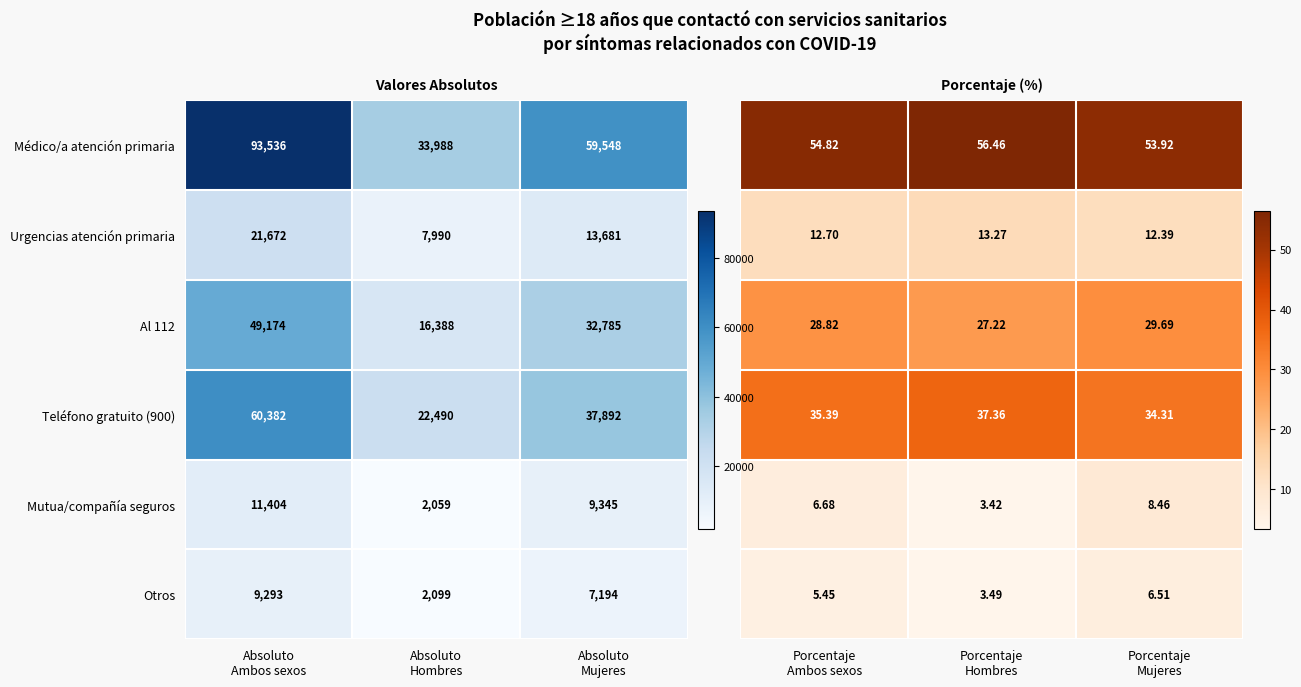

What is the lowest value of the Urgencias atención primaria series?

7990